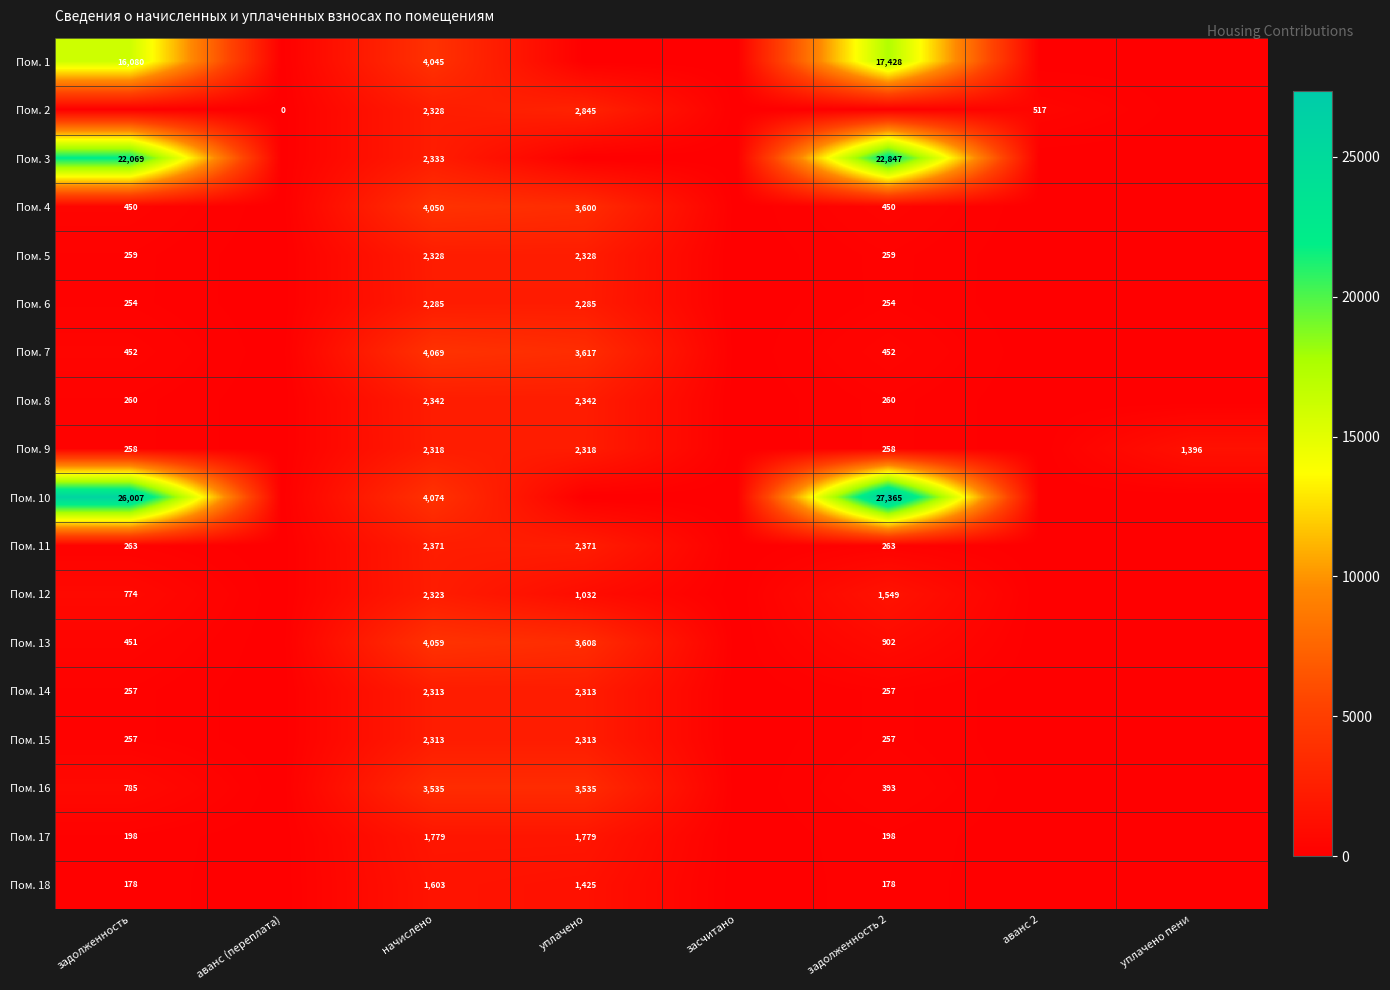

The Пом. 16 series shows 393 at задолженность 2. True or false?

True